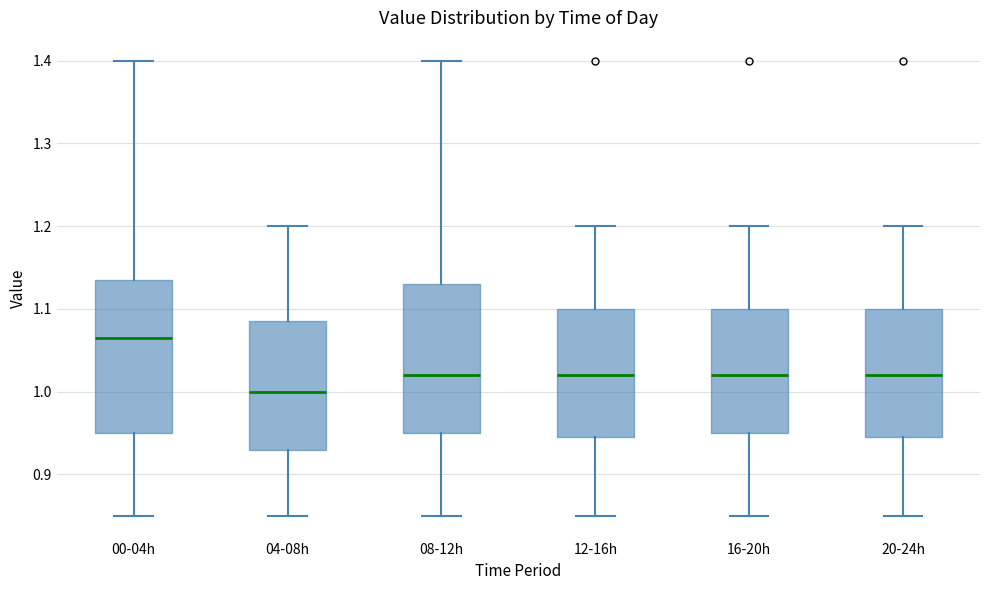

Where does the upper whisker of the box for 16-20h end on the y-axis? The values are not printed on the chart, so give them approximately, as read against the axis.

1.20